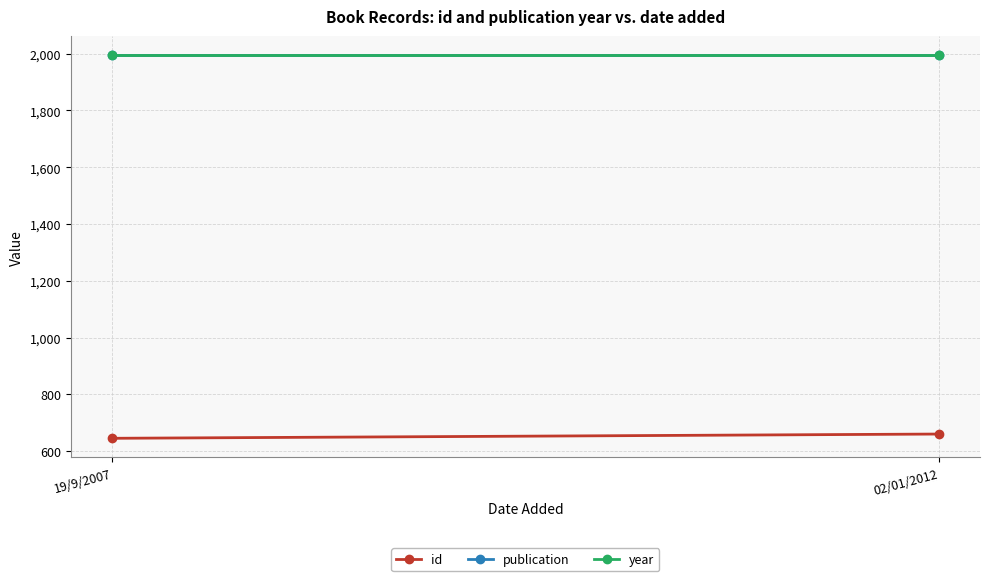

Which series has the widest spread of values?

id